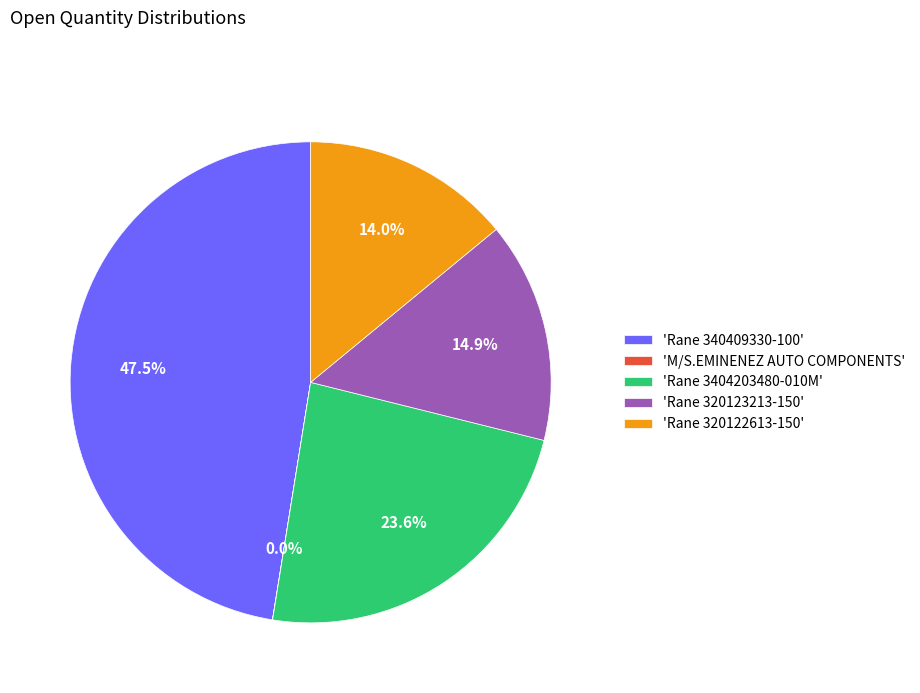

Is there any slice that represents more than half of the pie?

No